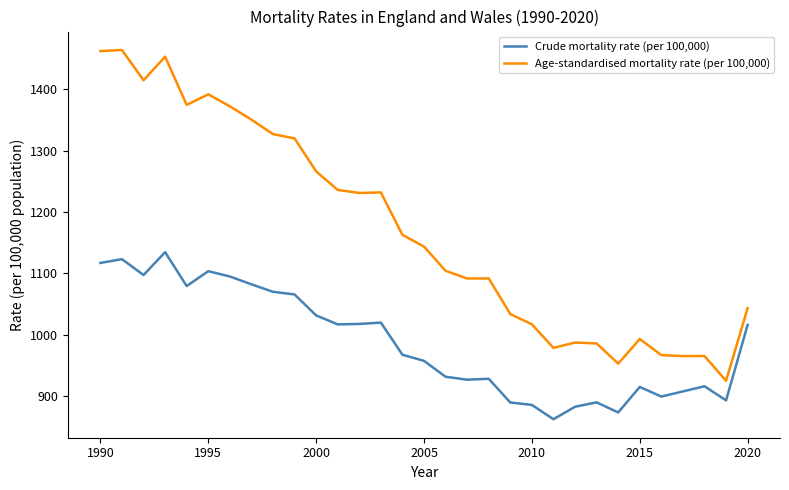

Which series has the largest total across all categories?

Age-standardised mortality rate (per 100,000)